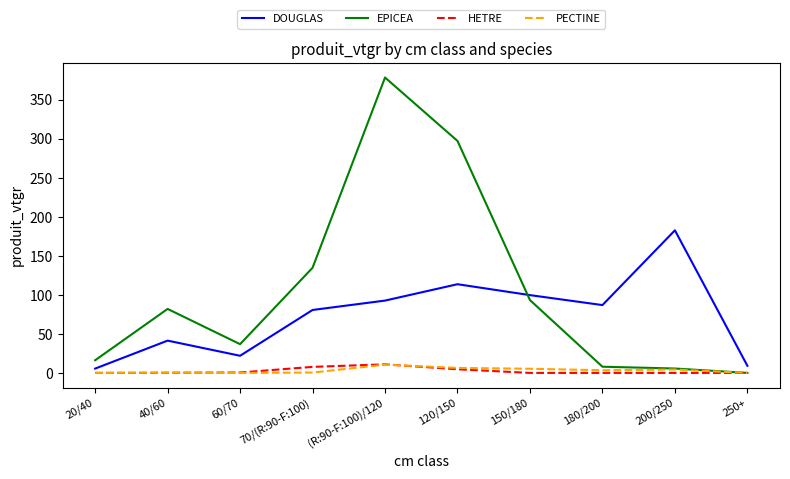

True or false: DOUGLAS and HETRE intersect in this chart.

False